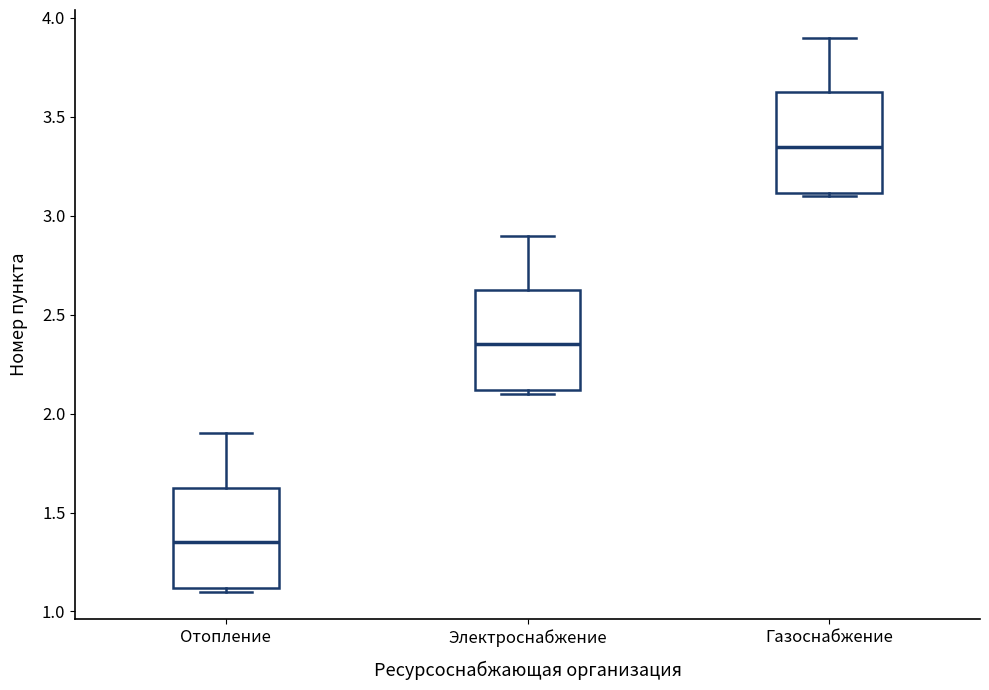

Reading left to right, read every box against the y-axis: the position of its median line, the range the box covers, and the ends of its whiskers. The values are not printed on the chart, so give them approximately, as read against the axis.

Отопление: median 1.35, box 1.10 to 1.65, whiskers 1.10 (just below the box's lower edge) to 1.90
Электроснабжение: median 2.35, box 2.10 to 2.65, whiskers 2.10 (just below the box's lower edge) to 2.90
Газоснабжение: median 3.35, box 3.10 to 3.65, whiskers 3.10 (just below the box's lower edge) to 3.90